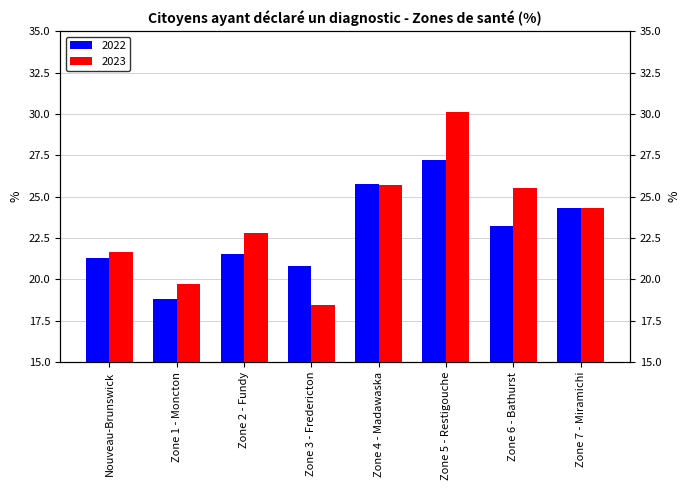

At which category is the sum across all series the highest?

Zone 5 - Restigouche